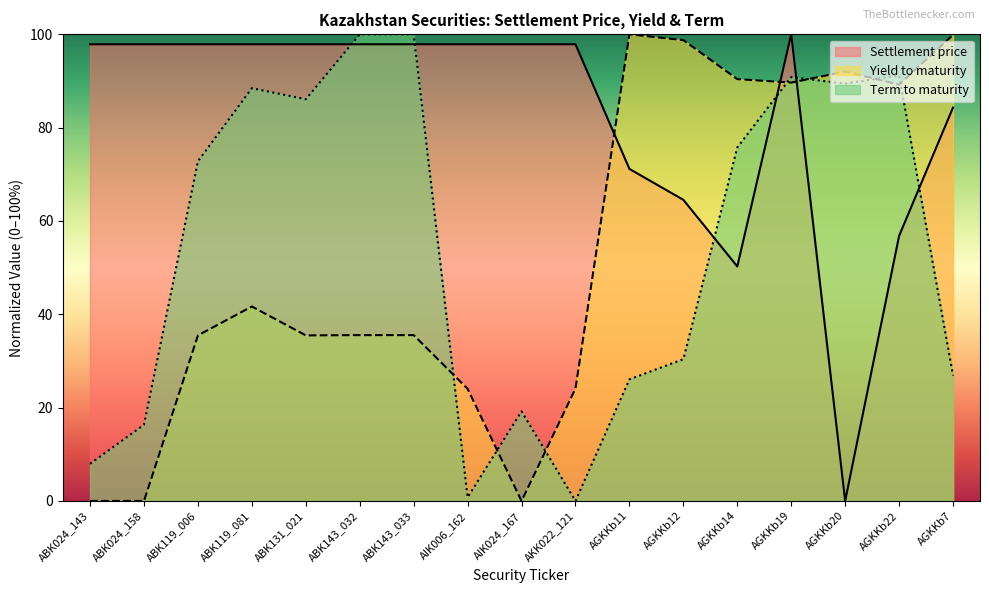

List the series in order of their peak value, lowest first.

Settlement price, Yield to maturity, Term to maturity